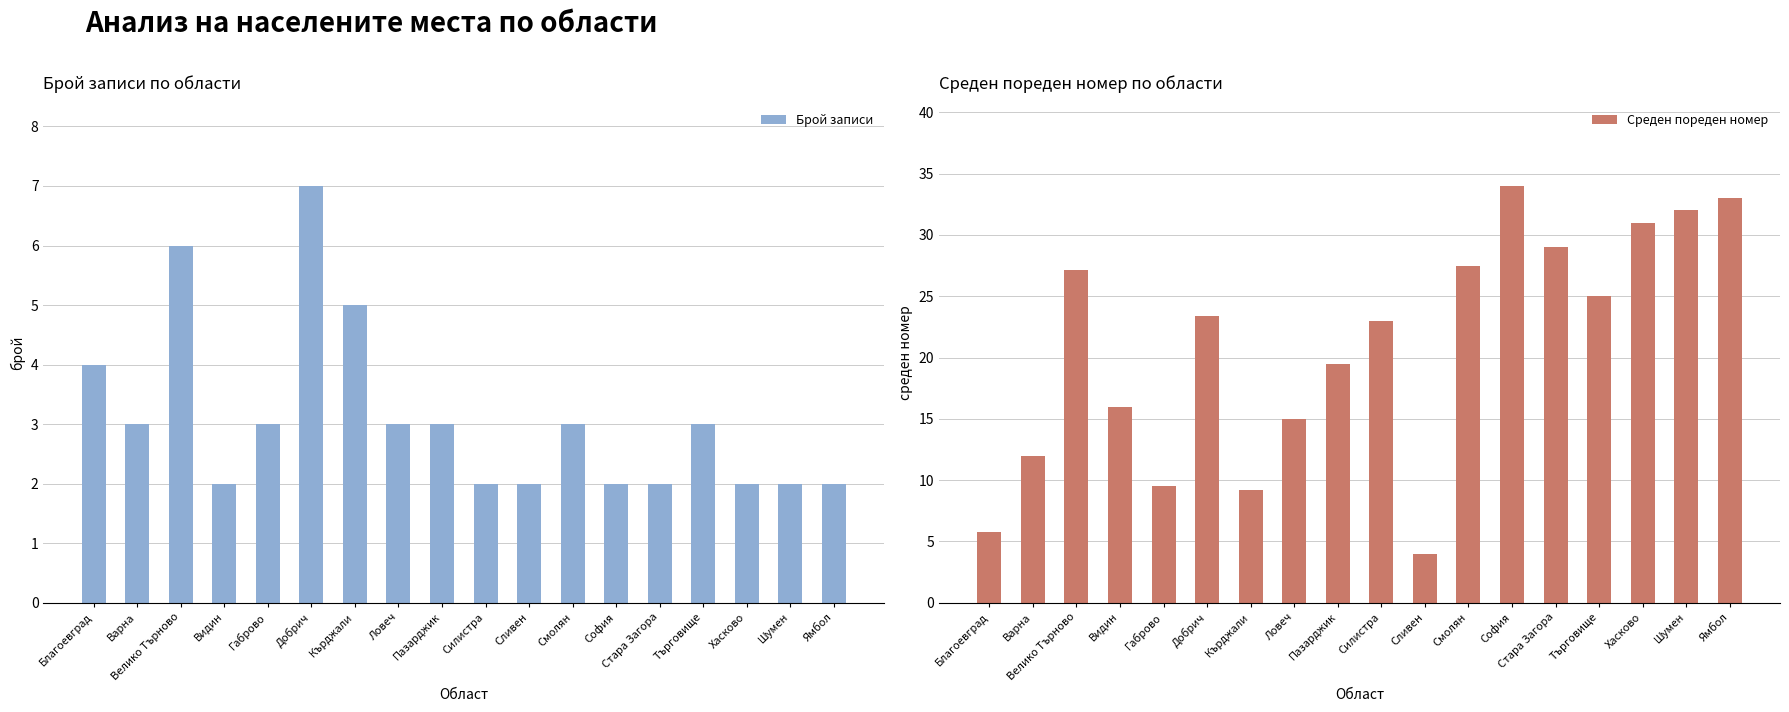

True or false: Брой записи has a value of 5.1 at Ловеч.

False